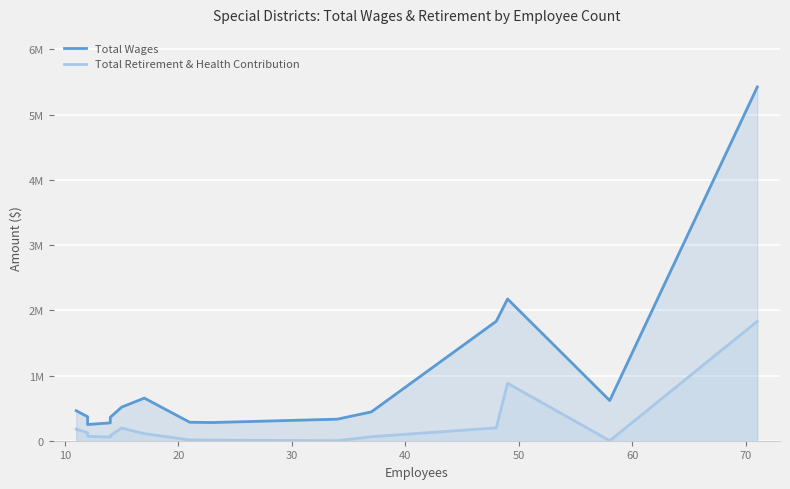

What is the value of the Total Wages point at the 1st from the left?

459713